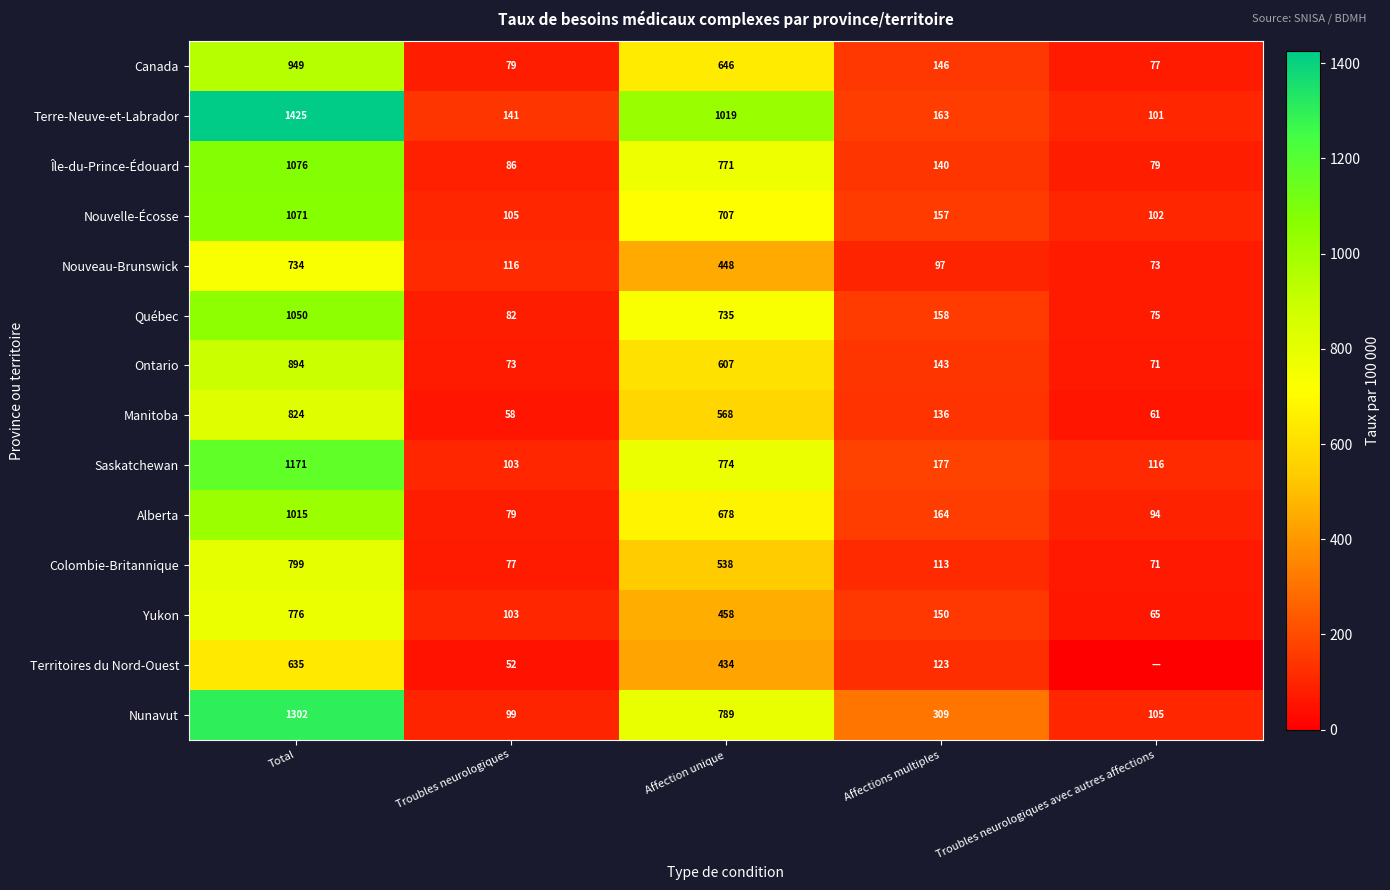

At which label does Terre-Neuve-et-Labrador reach its peak?

Total